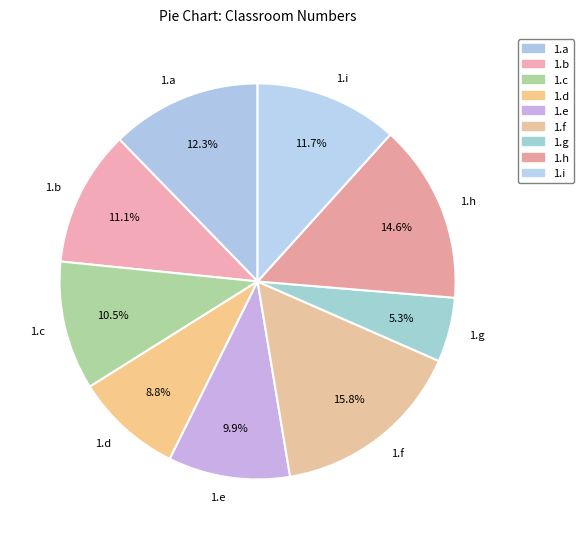

To the nearest percent, what portion does 1.b represent?

11%